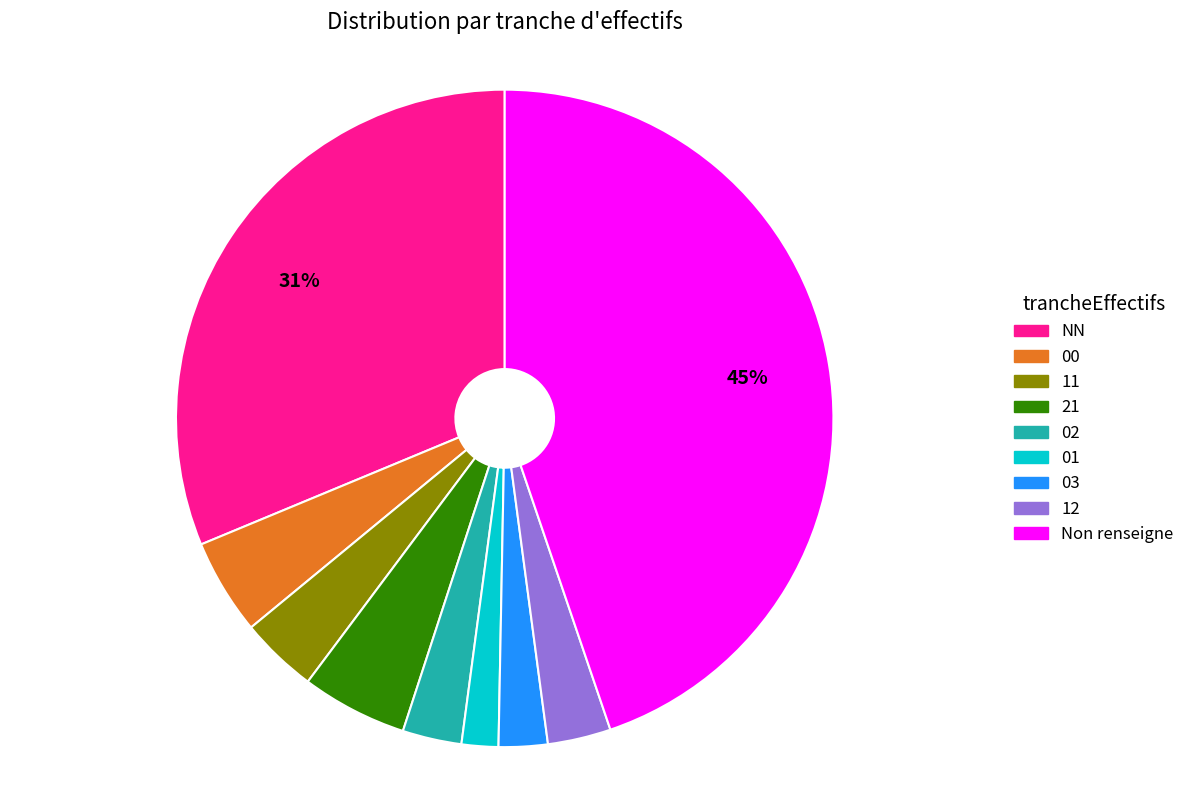

Which category has the smallest portion of the pie?

01